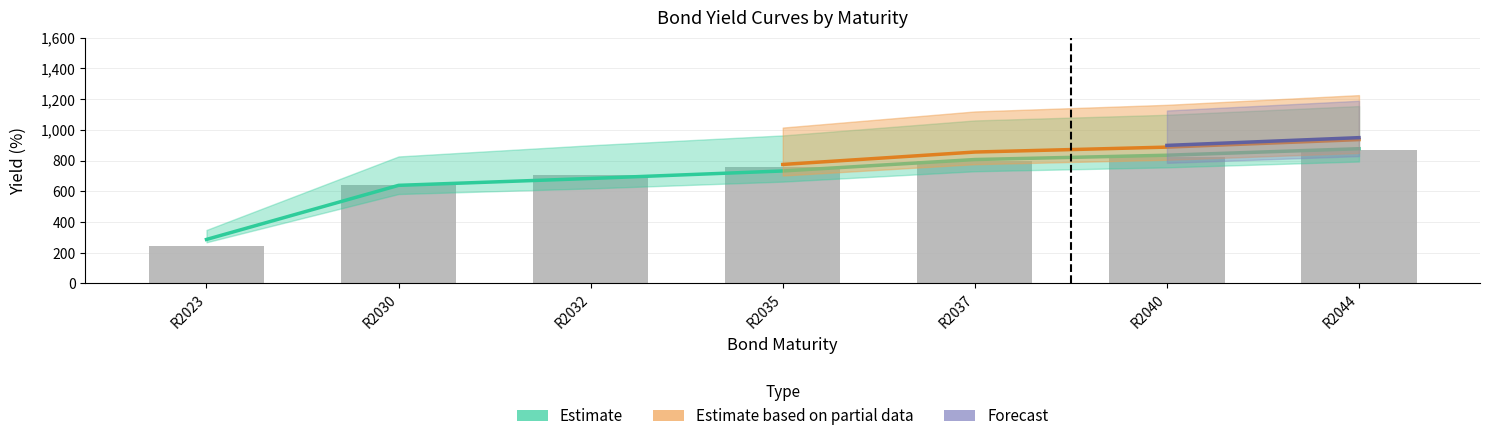

Which category has the lowest value in the 2019-05-02 series?

R2023